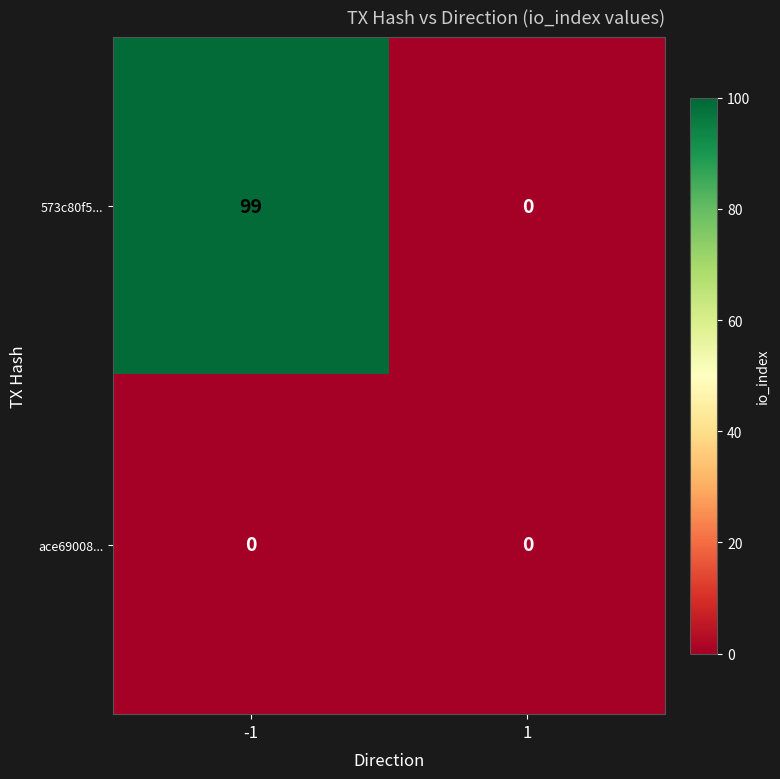

Rank the categories by 573c80f5... value from highest to lowest.

-1, 1